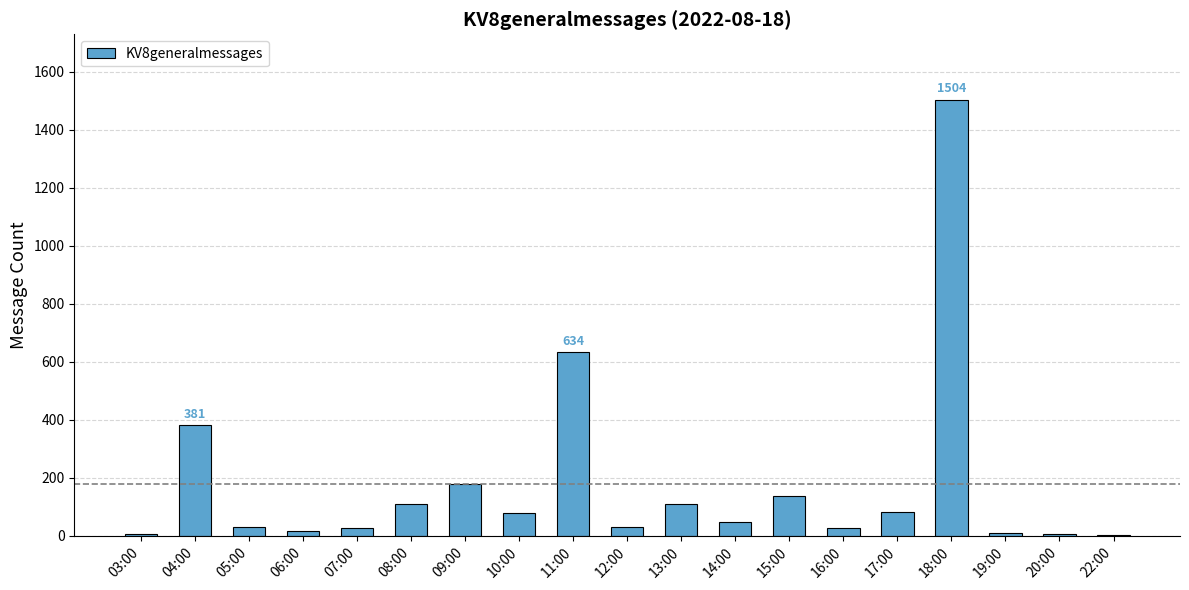

Are the bars horizontal?

No